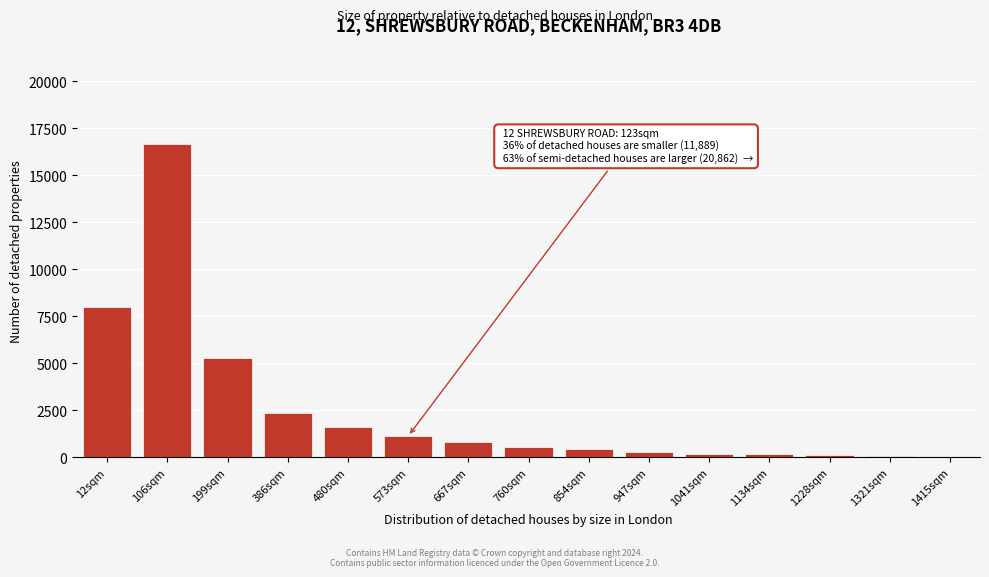

What is the sum of all values?

37663